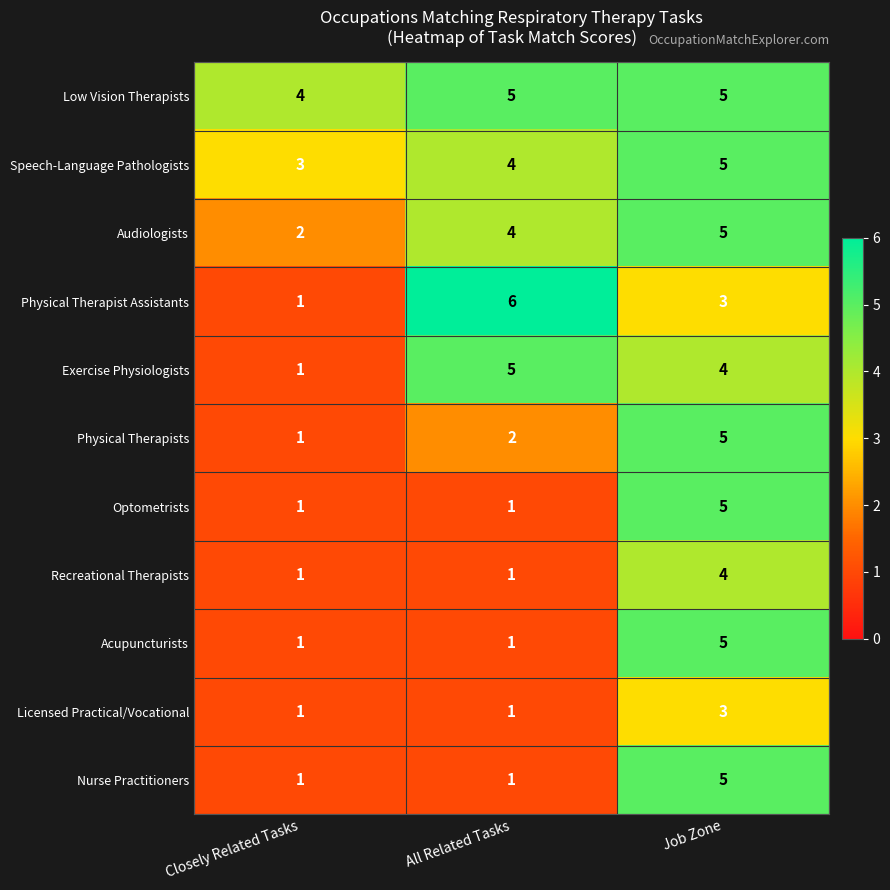

The value of Speech-Language Pathologists at Job Zone is 2. True or false?

False